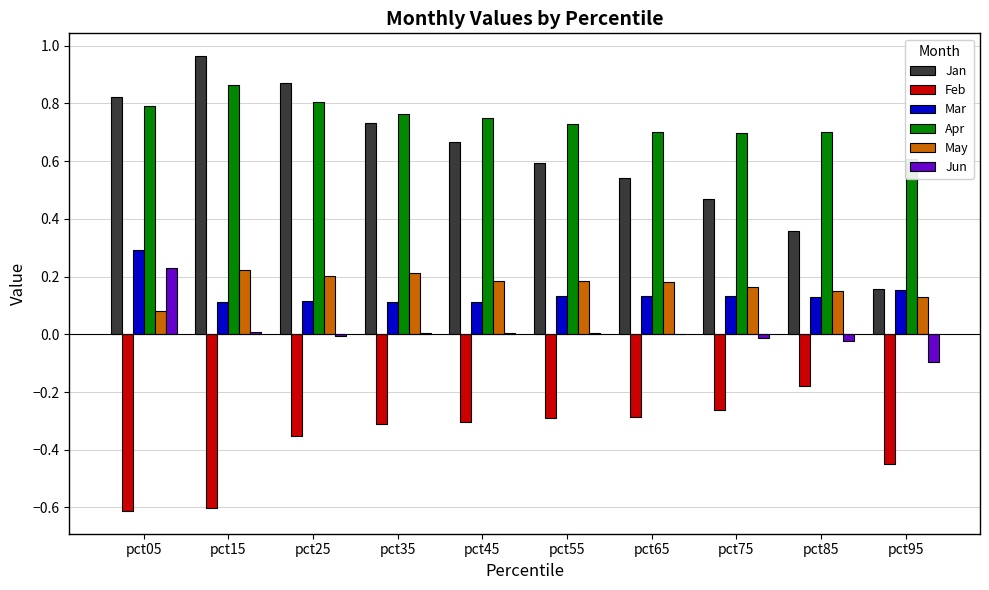

Between pct15 and pct25, which series saw the biggest shift?

Feb